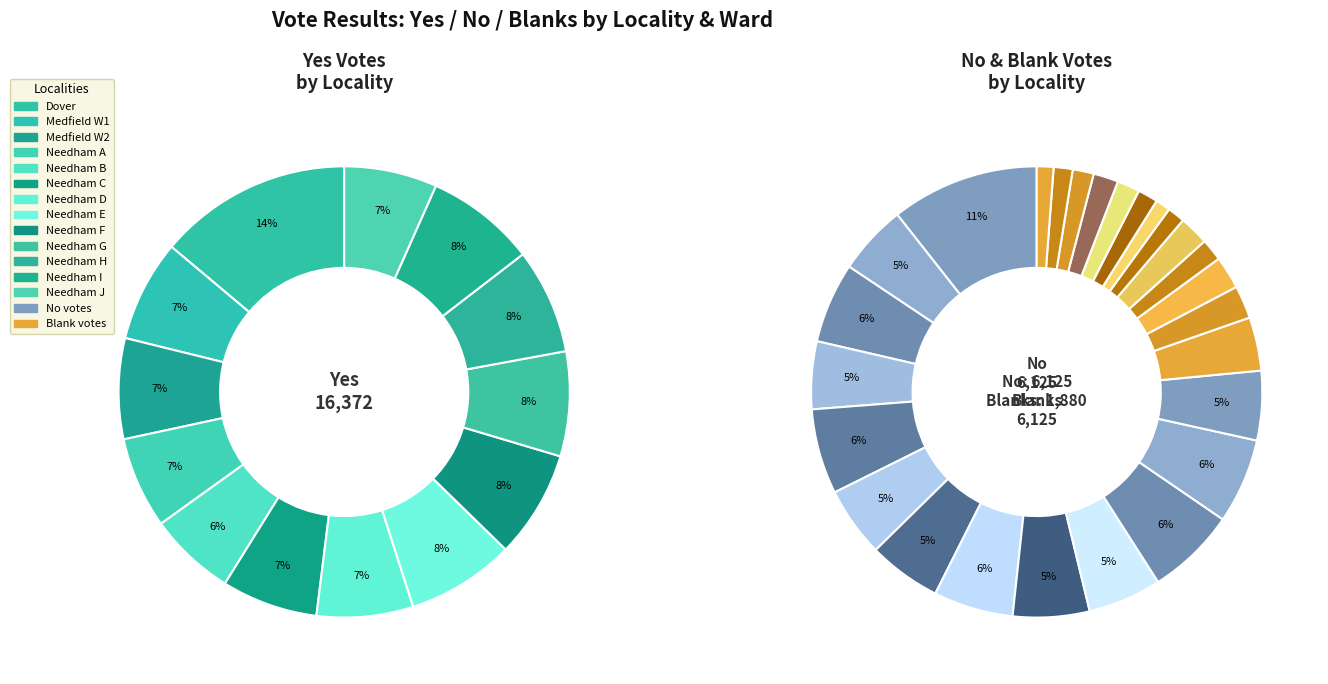

Which series has the widest spread of values?

yes_values